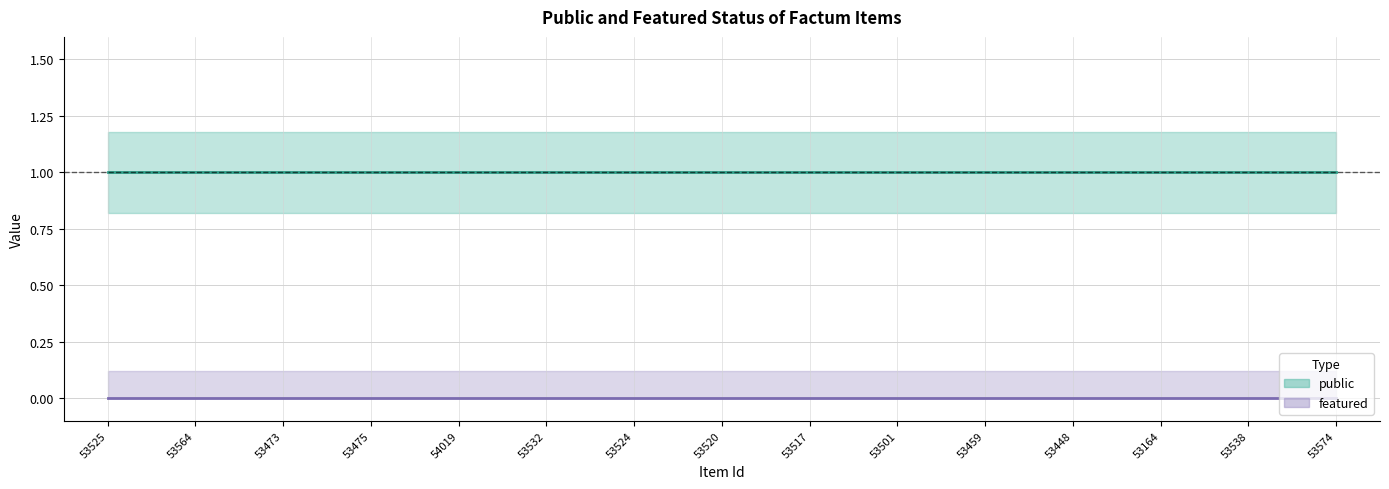

True or false: public has a value of 1 at 53524.

False